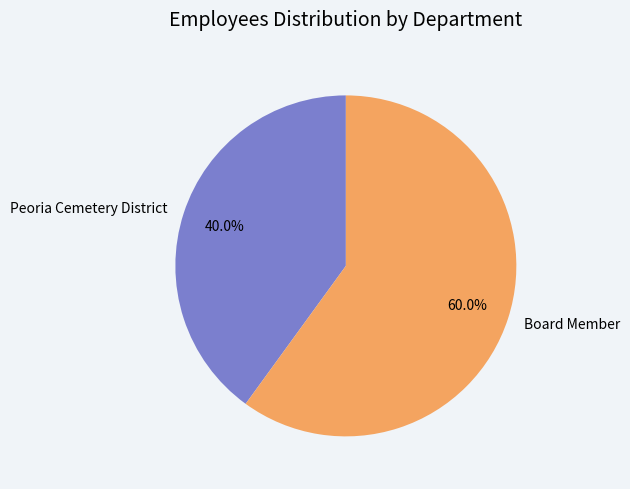

What is the largest slice in the pie chart?

Board Member